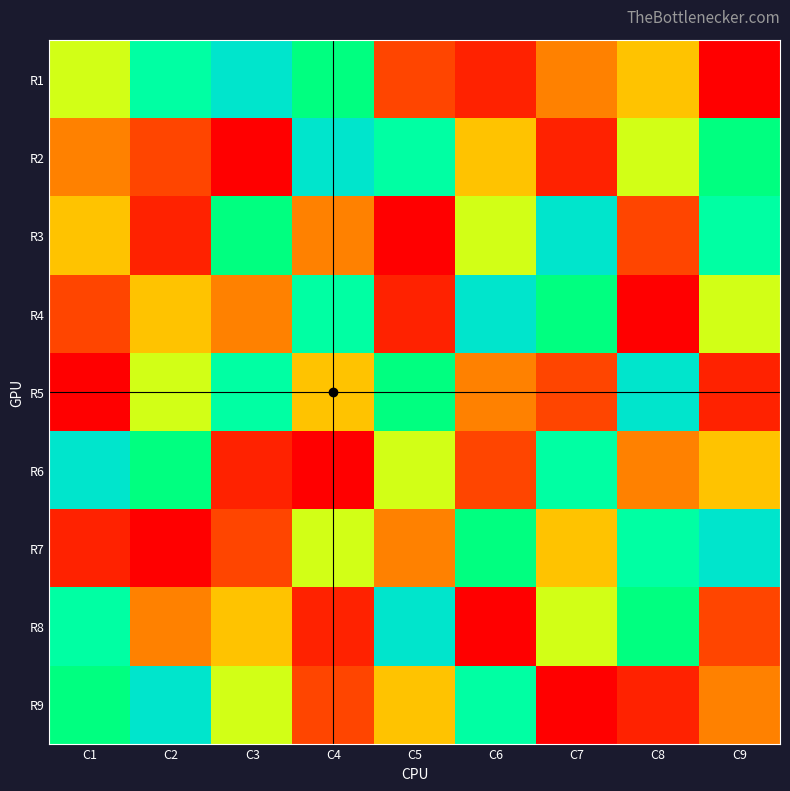

Reading right to left, transcribe all the data shown in this chart.

row1: 1	5	4	2	3	7	9	8	6
row2: 7	6	2	5	8	9	1	3	4
row3: 8	3	9	6	1	4	7	2	5
row4: 6	1	7	9	2	8	4	5	3
row5: 2	9	3	4	7	5	8	6	1
row6: 5	4	8	3	6	1	2	7	9
row7: 9	8	5	7	4	6	3	1	2
row8: 3	7	6	1	9	2	5	4	8
row9: 4	2	1	8	5	3	6	9	7